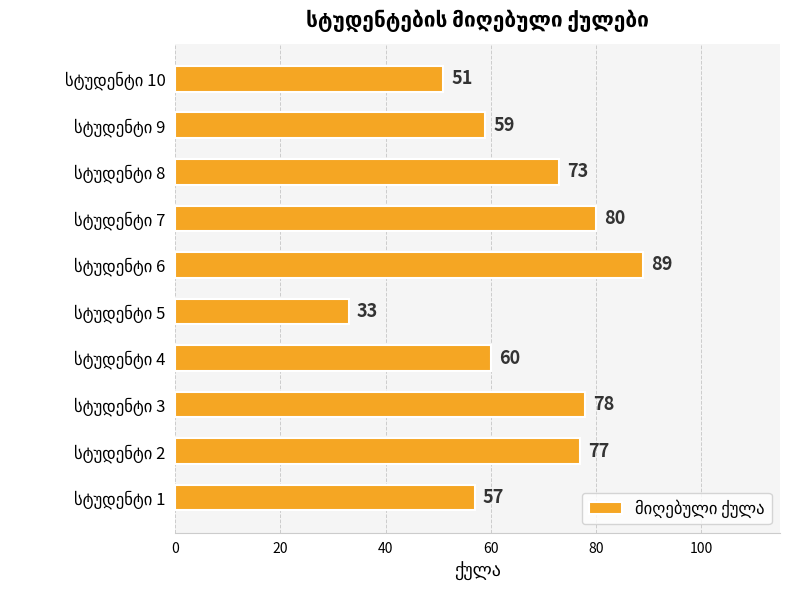

Reading bottom to top, extract all data points from this chart.

57	77	78	60	33	89	80	73	59	51